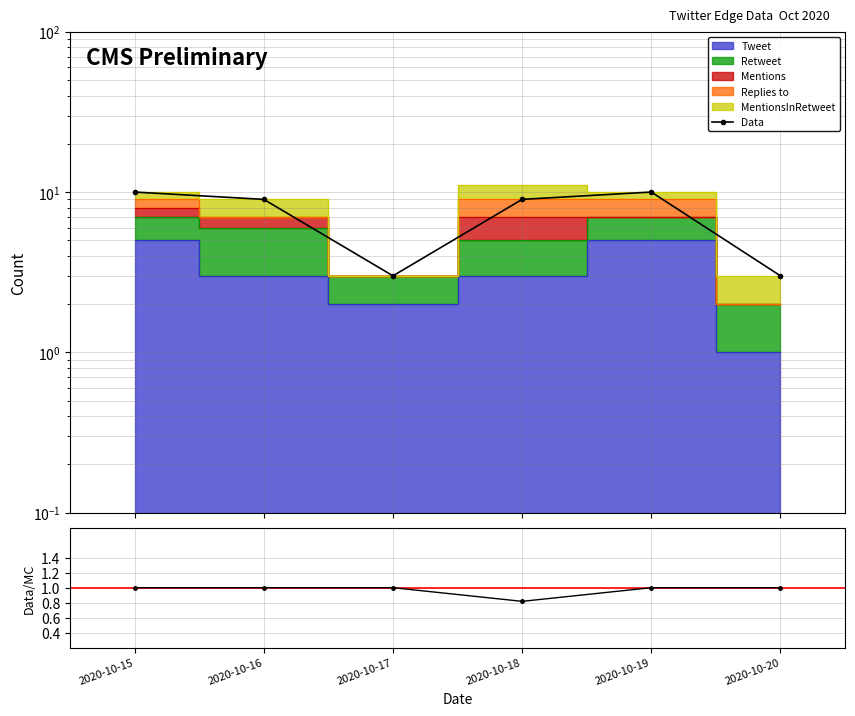

Rank the categories by Data/MC value from highest to lowest.

2020-10-15, 2020-10-16, 2020-10-17, 2020-10-19, 2020-10-20, 2020-10-18